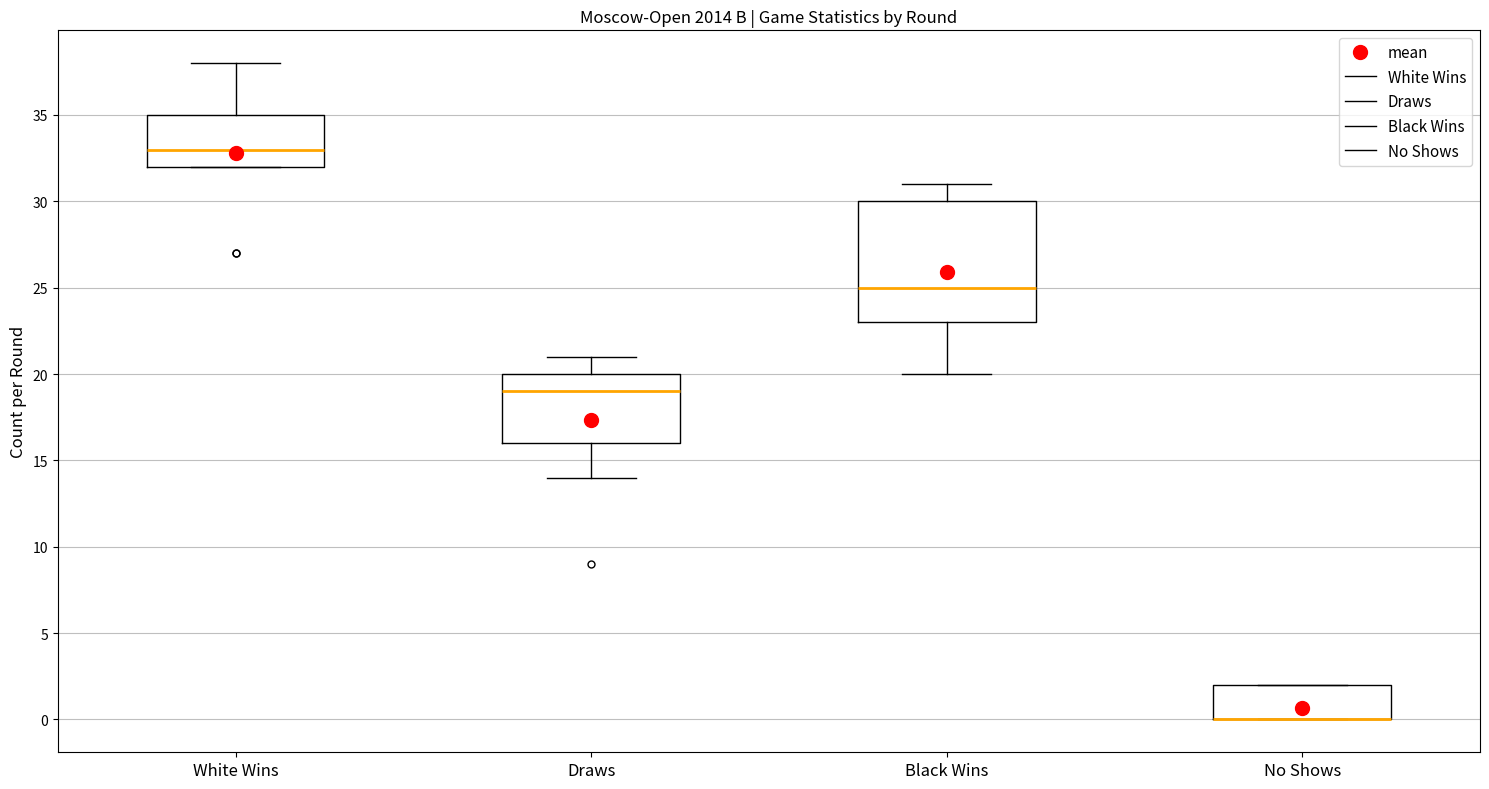

Reading left to right, transcribe this box plot: for each box, give where its median line is, the range the box spans, and where its two whiskers end, as read against the y-axis. The values are not printed on the chart, so give them approximately, as read against the axis.

White Wins: median 33, box 32 to 35, whiskers 32 to 38
Draws: median 19, box 16 to 20, whiskers 14 to 21
Black Wins: median 25, box 23 to 30, whiskers 20 to 31
No Shows: median 0 (drawn on the box's lower edge), box 0 to 2, whiskers 0 to 2